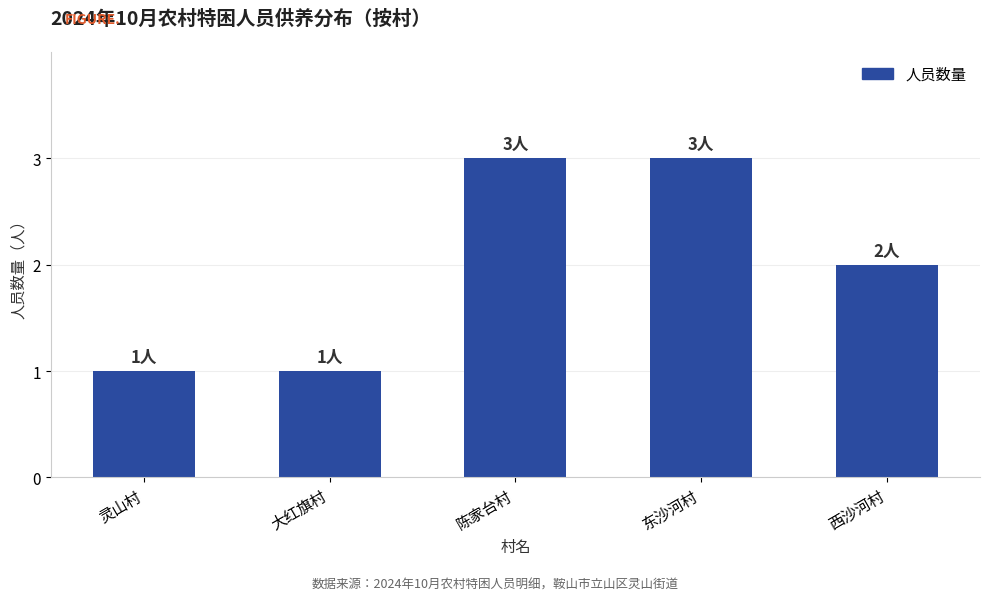

True or false: the data shows 2 at 西沙河村.

True